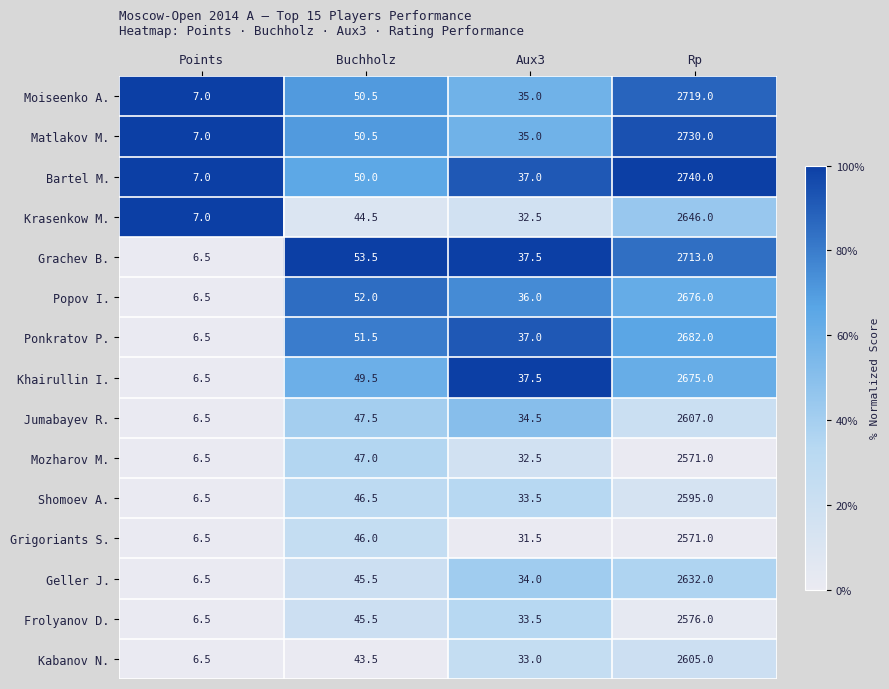

The Grachev B. series shows 37.5 at Aux3. True or false?

True